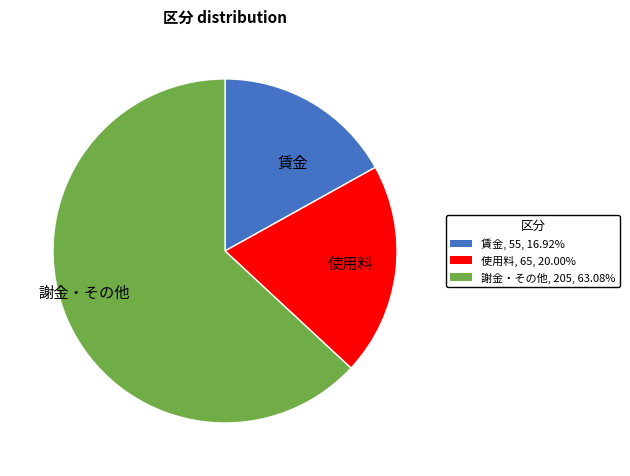

Which slice represents more than half of the pie?

謝金・その他